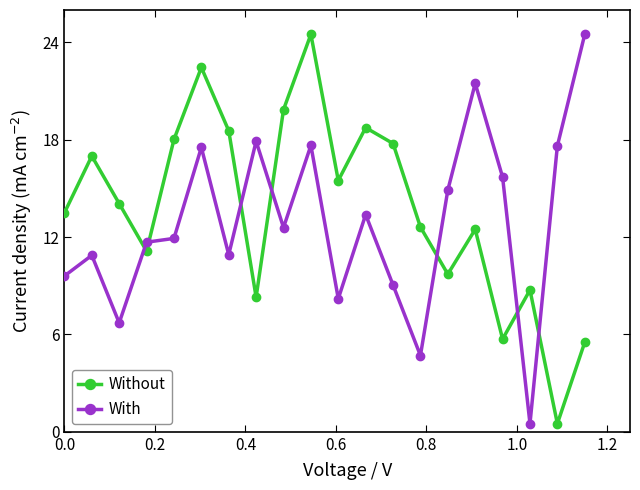

What is the value of the With point at the 16th from the left?

21.5